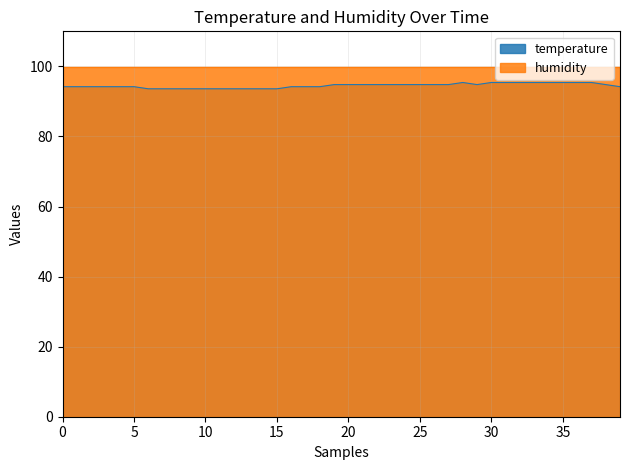

What is the average value?

94.5